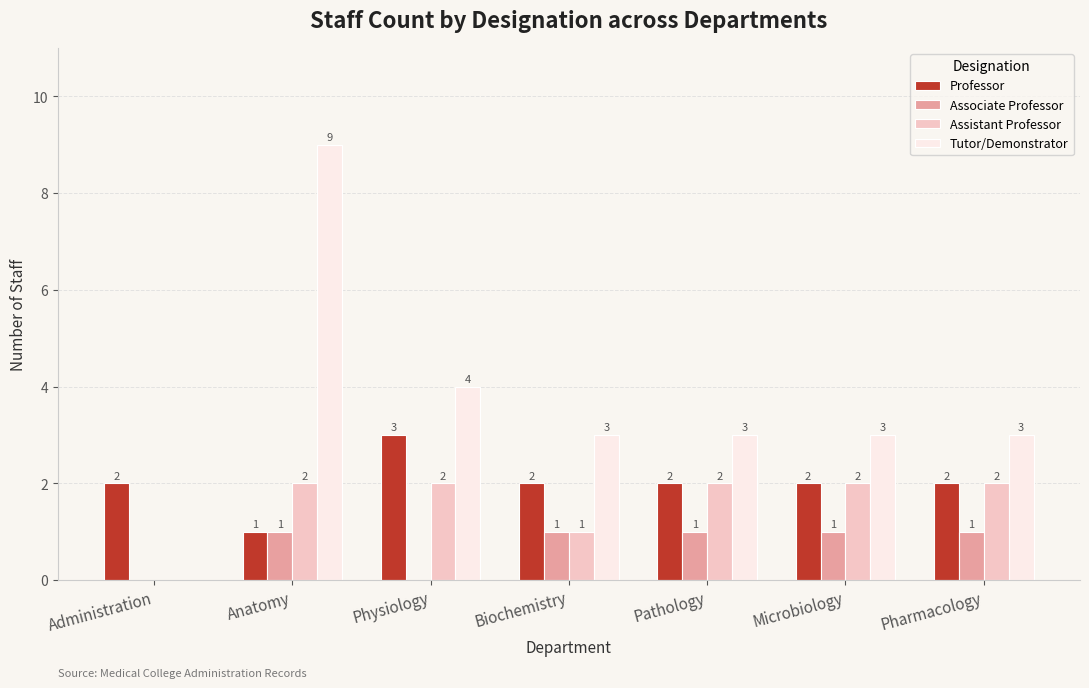

The value of Professor at Biochemistry is 1. True or false?

False